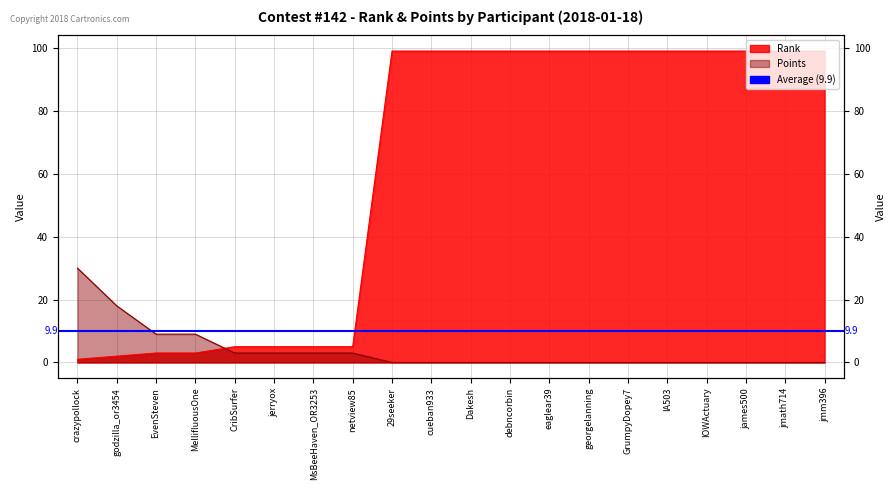

At which category is the sum across all series the highest?

29seeker